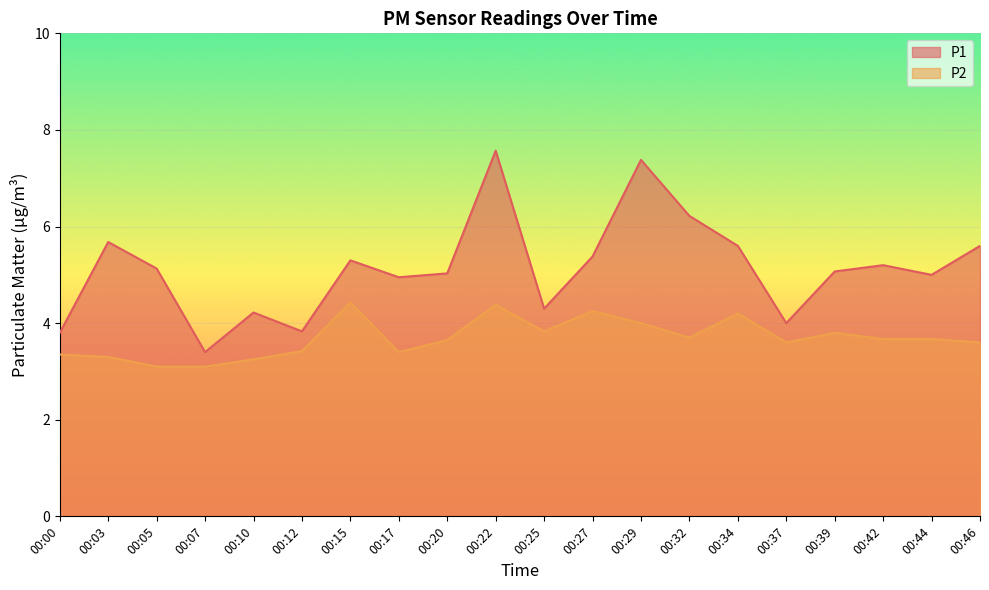

Which series has the widest spread of values?

P1